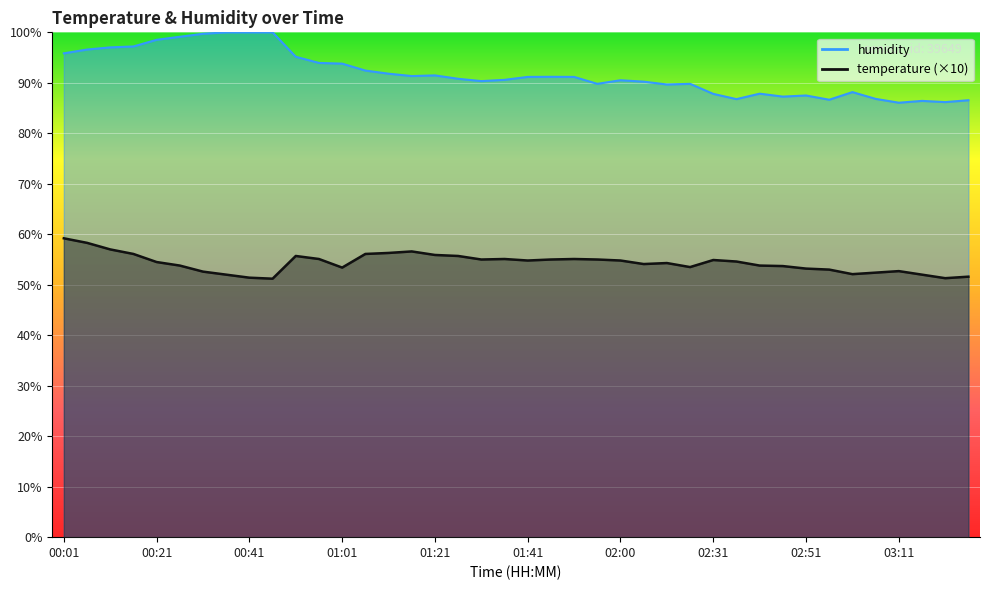

What is the label of the 9th point from the left?

00:41